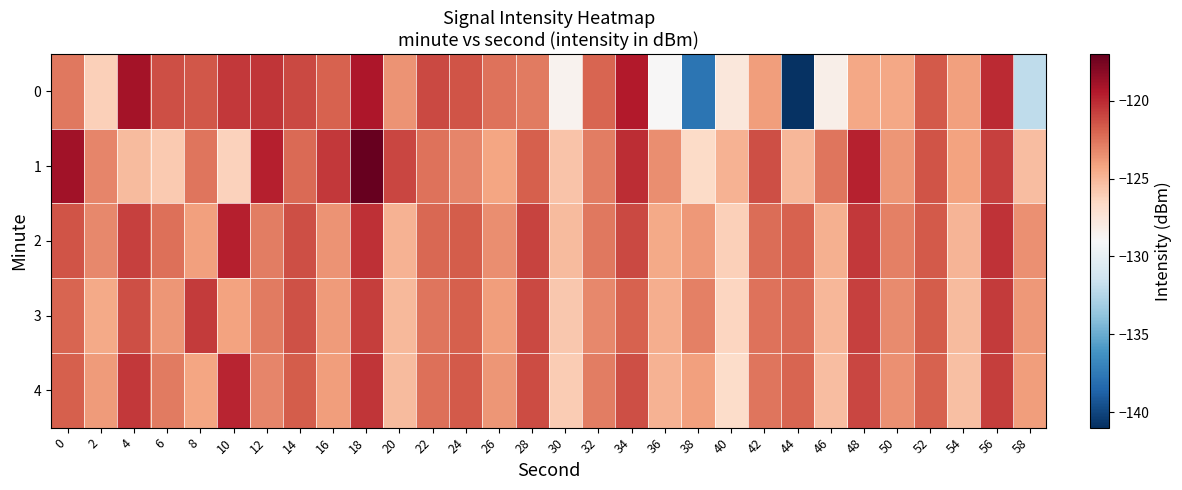

Count the number of categories in the chart.

30